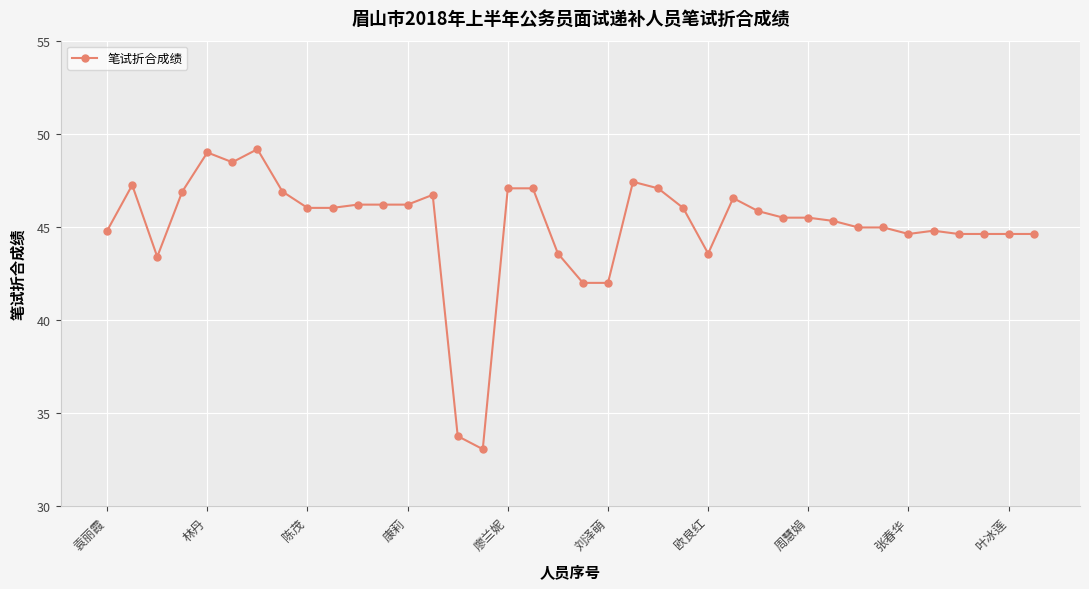

What is the difference between the second highest and minimum values?

15.9